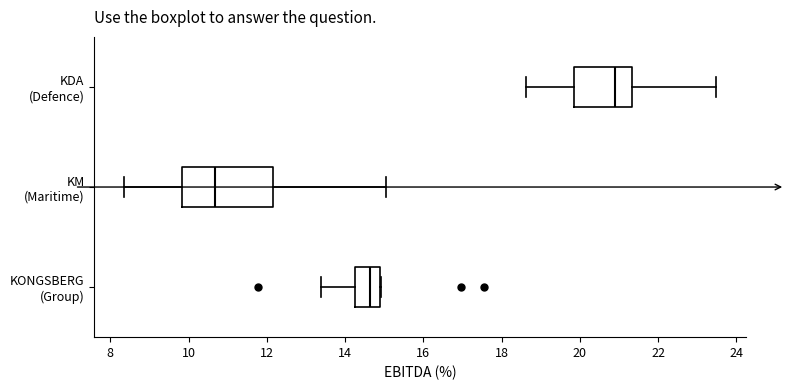

Comparing the boxes themselves (not the whiskers), which one is the widest?

KM (Maritime)